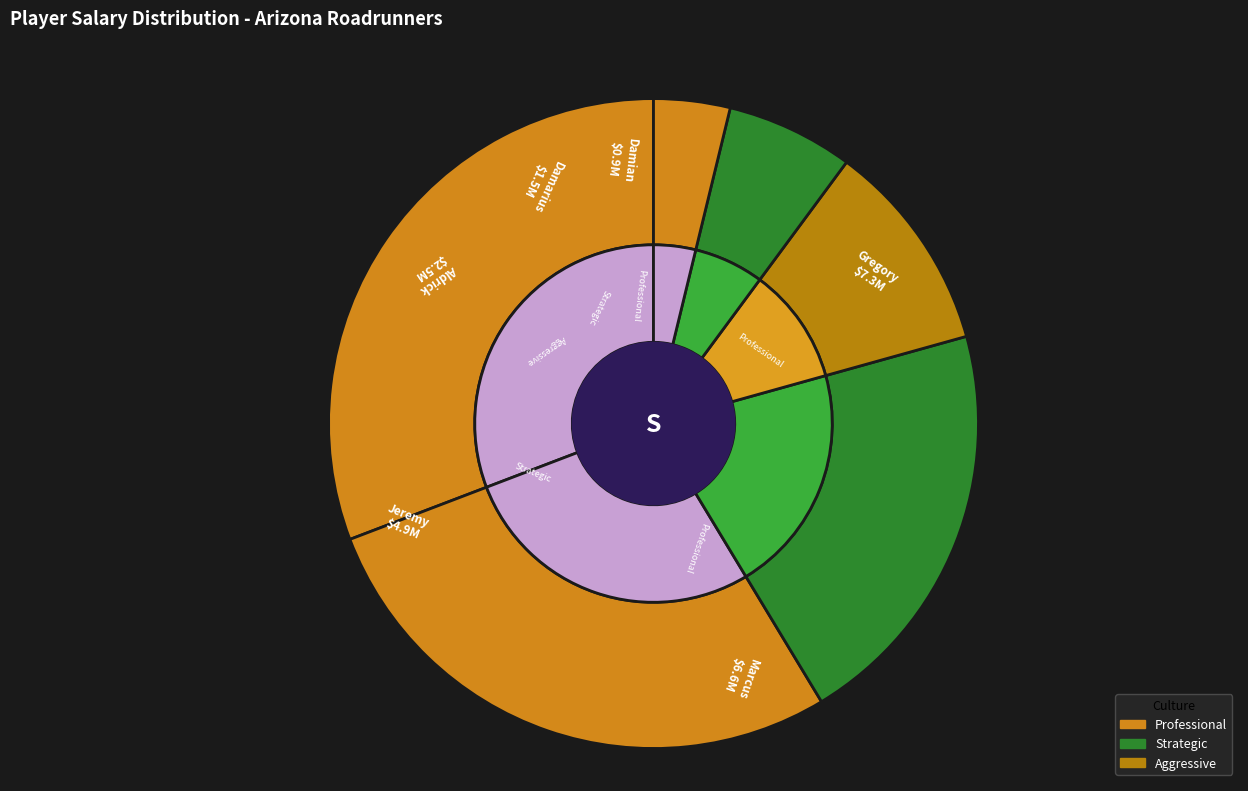

Does Jeremy represent more than half of the total?

No